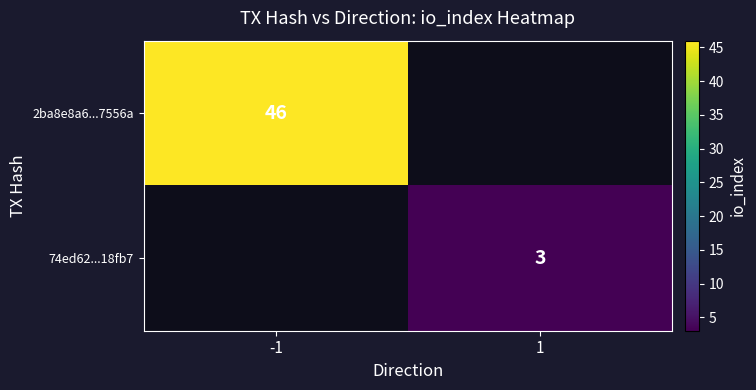

Is it true that 2ba8e8a6...7556a equals 77 at -1?

False